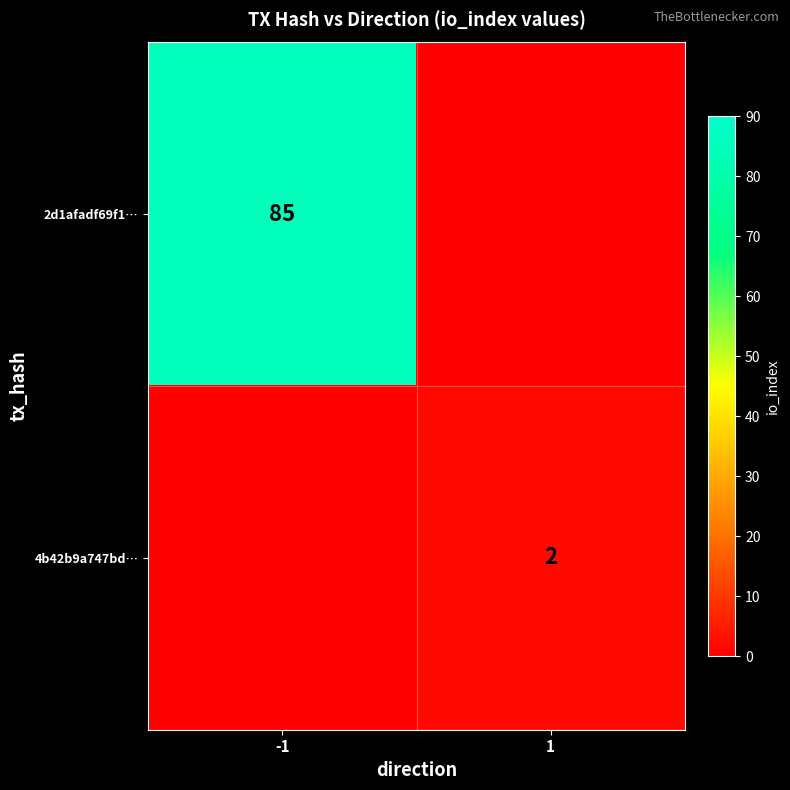

True or false: 2d1afadf69f1… has a value of 115 at -1.

False